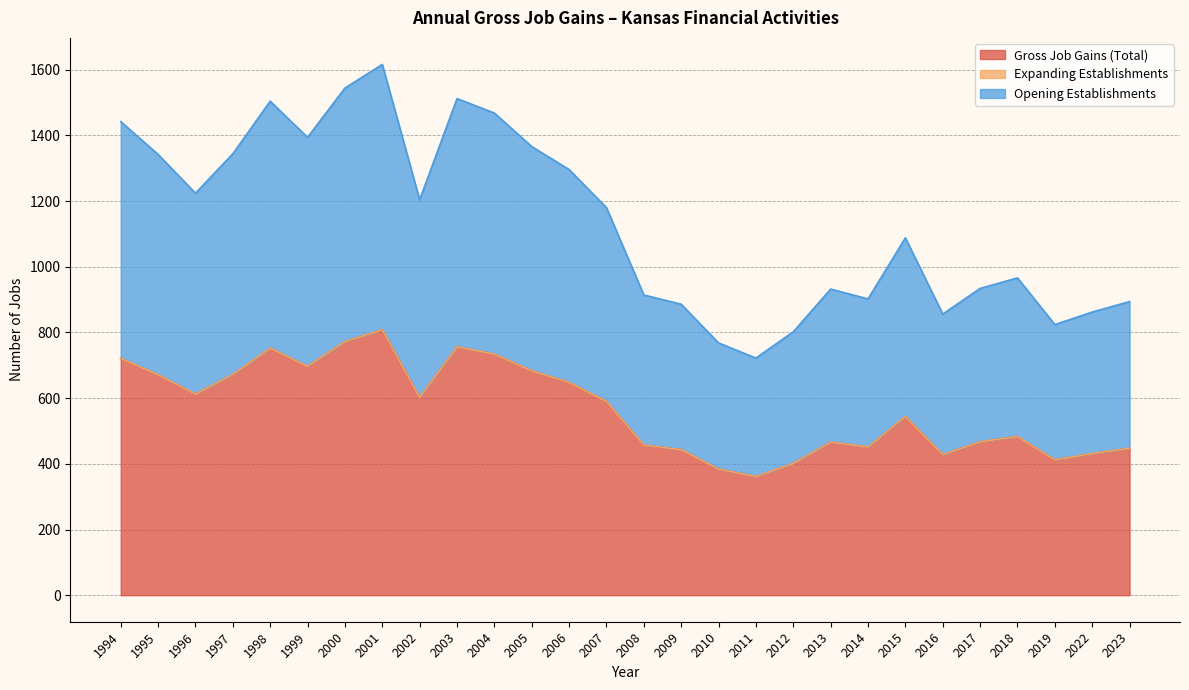

Does the chart display data point markers on the line(s)?

No